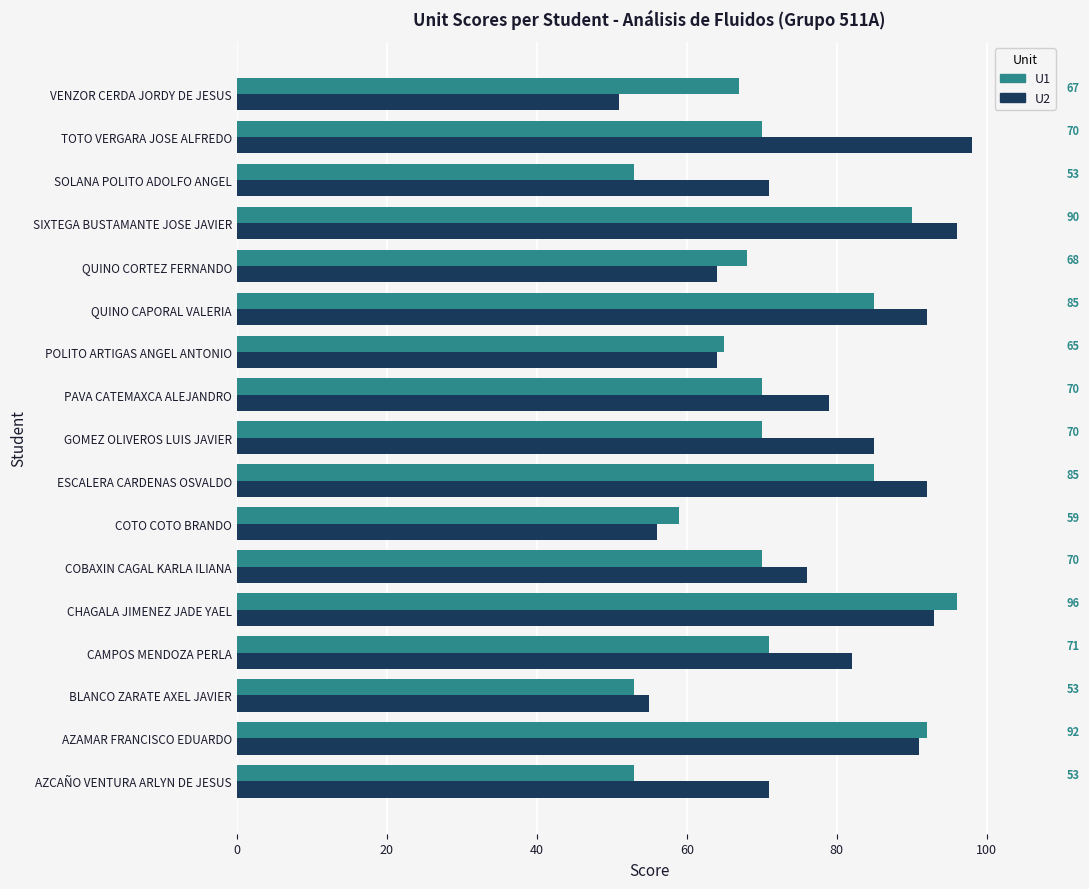

Rank the series by their average value, from lowest to highest.

U1, U2